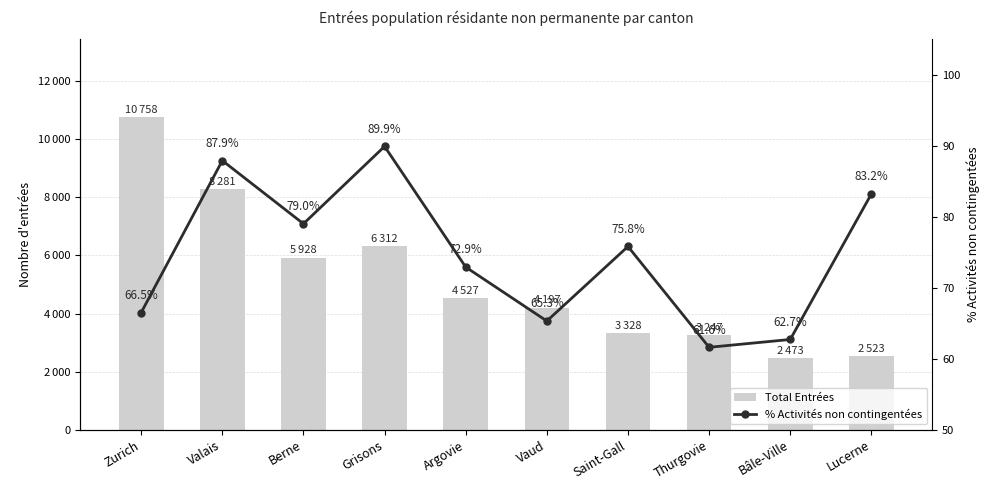

How many groups of bars are there?

10